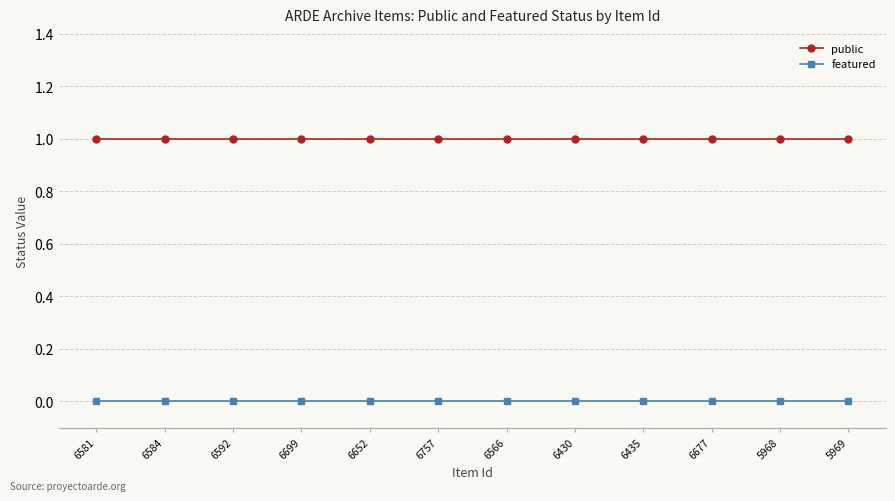

Which series has the largest total across all categories?

public